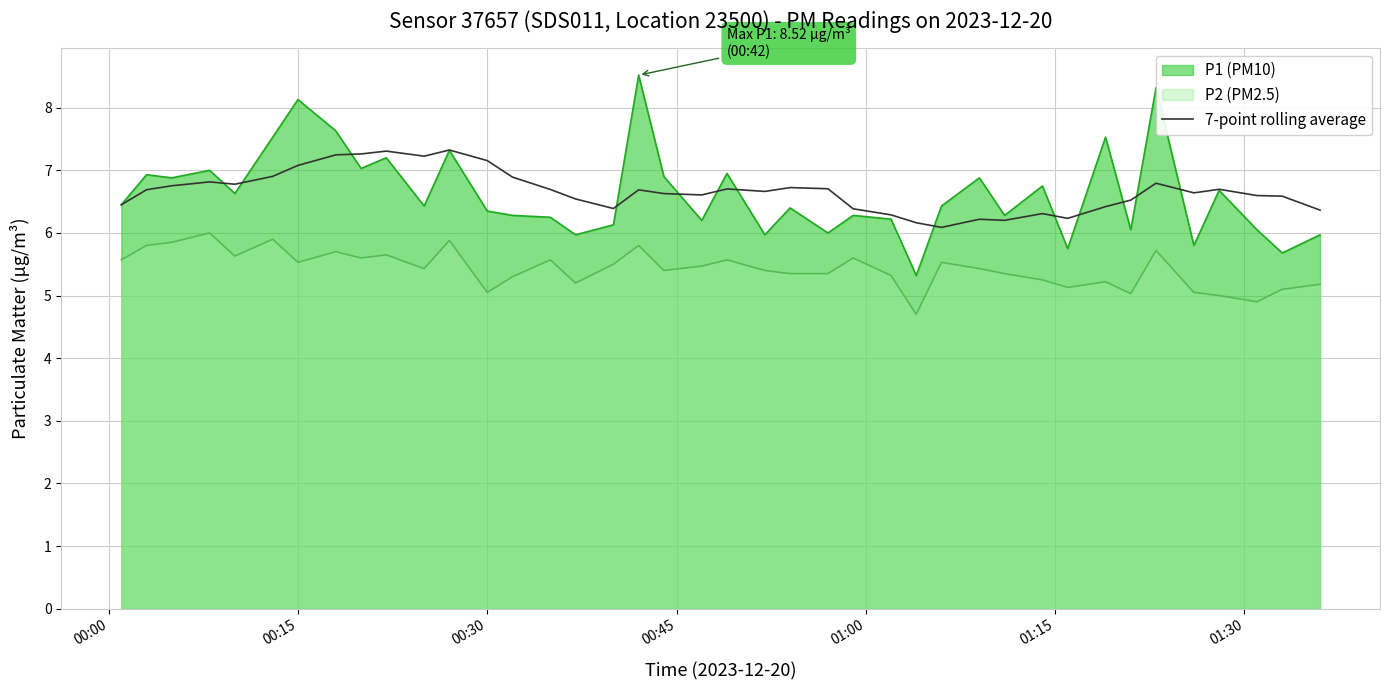

Rank the series by their maximum value, from lowest to highest.

P2 (PM2.5), 7-point rolling average, P1 (PM10)